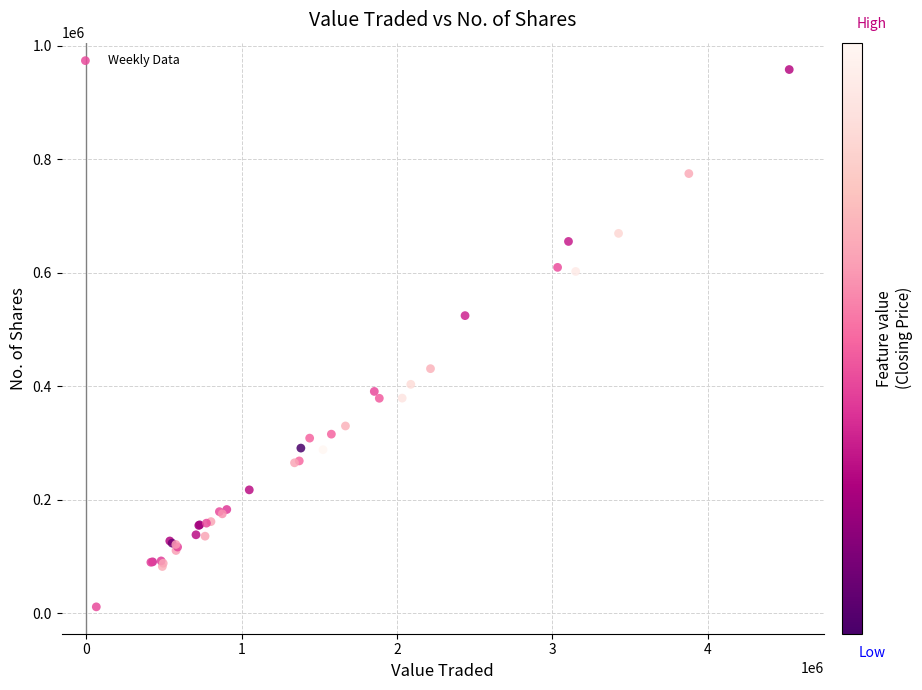

What Y value in the scatter plot is closest to 484596?

524356.2